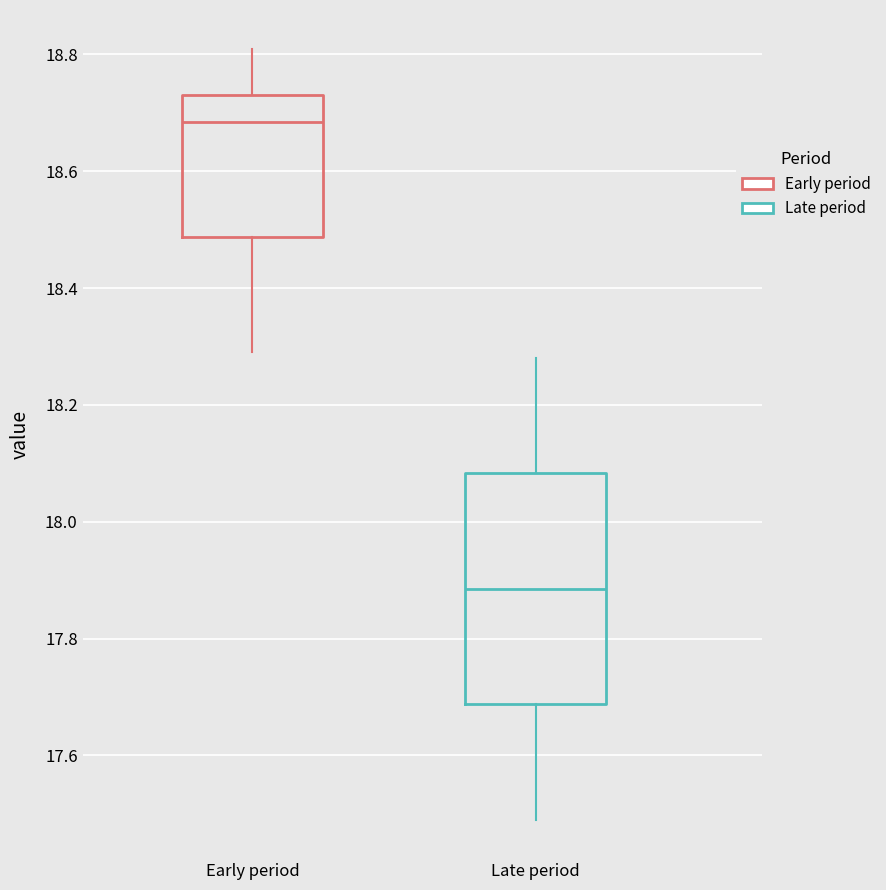

Which box's median line is the lowest?

Late period